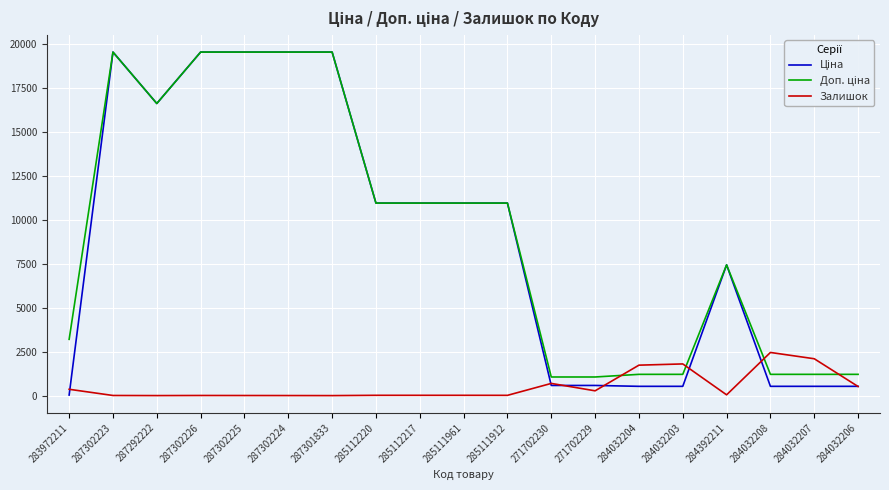

Is it true that Залишок equals 3581.8 at 284032207?

False